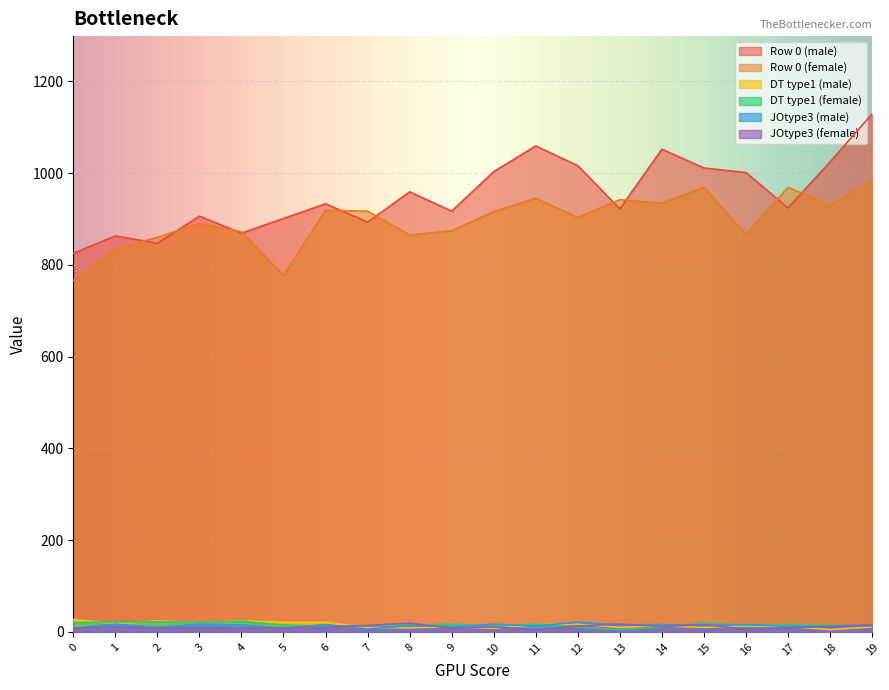

At how many categories does at least one series exceed 36?

20